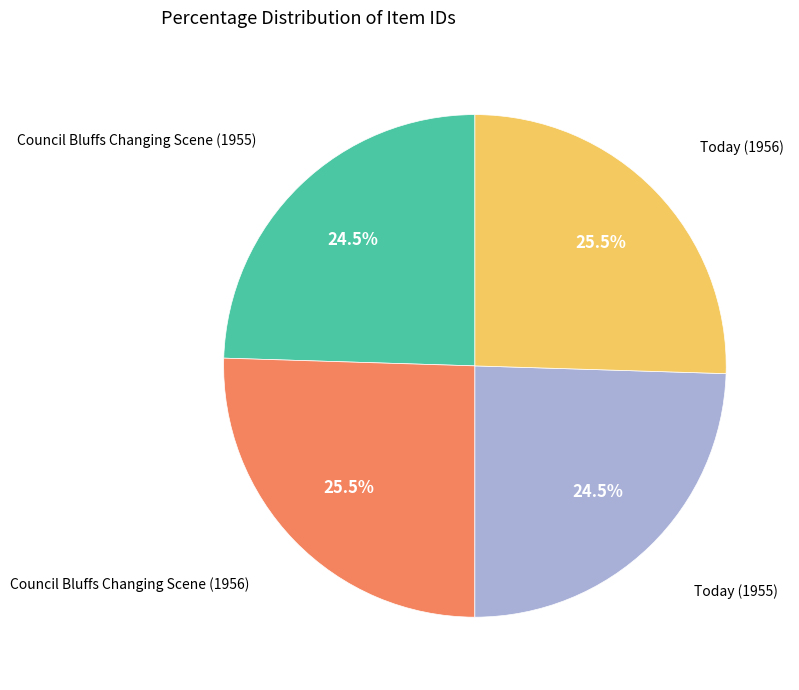

True or false: Council Bluffs Changing Scene (1956) accounts for 19% of the total.

False